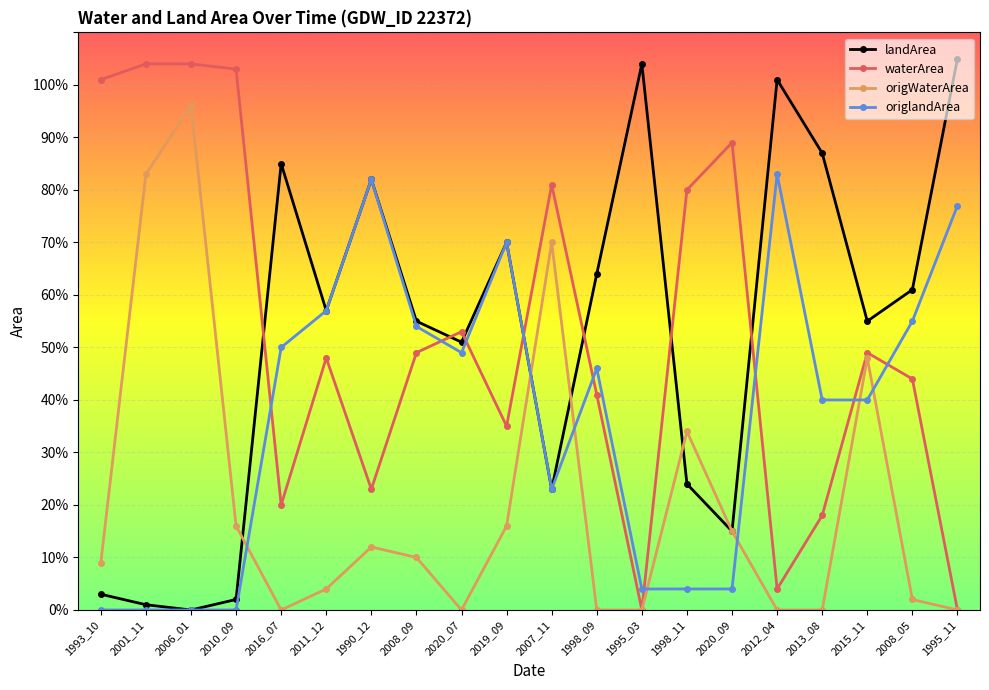

True or false: waterArea and origWaterArea cross at least once.

False